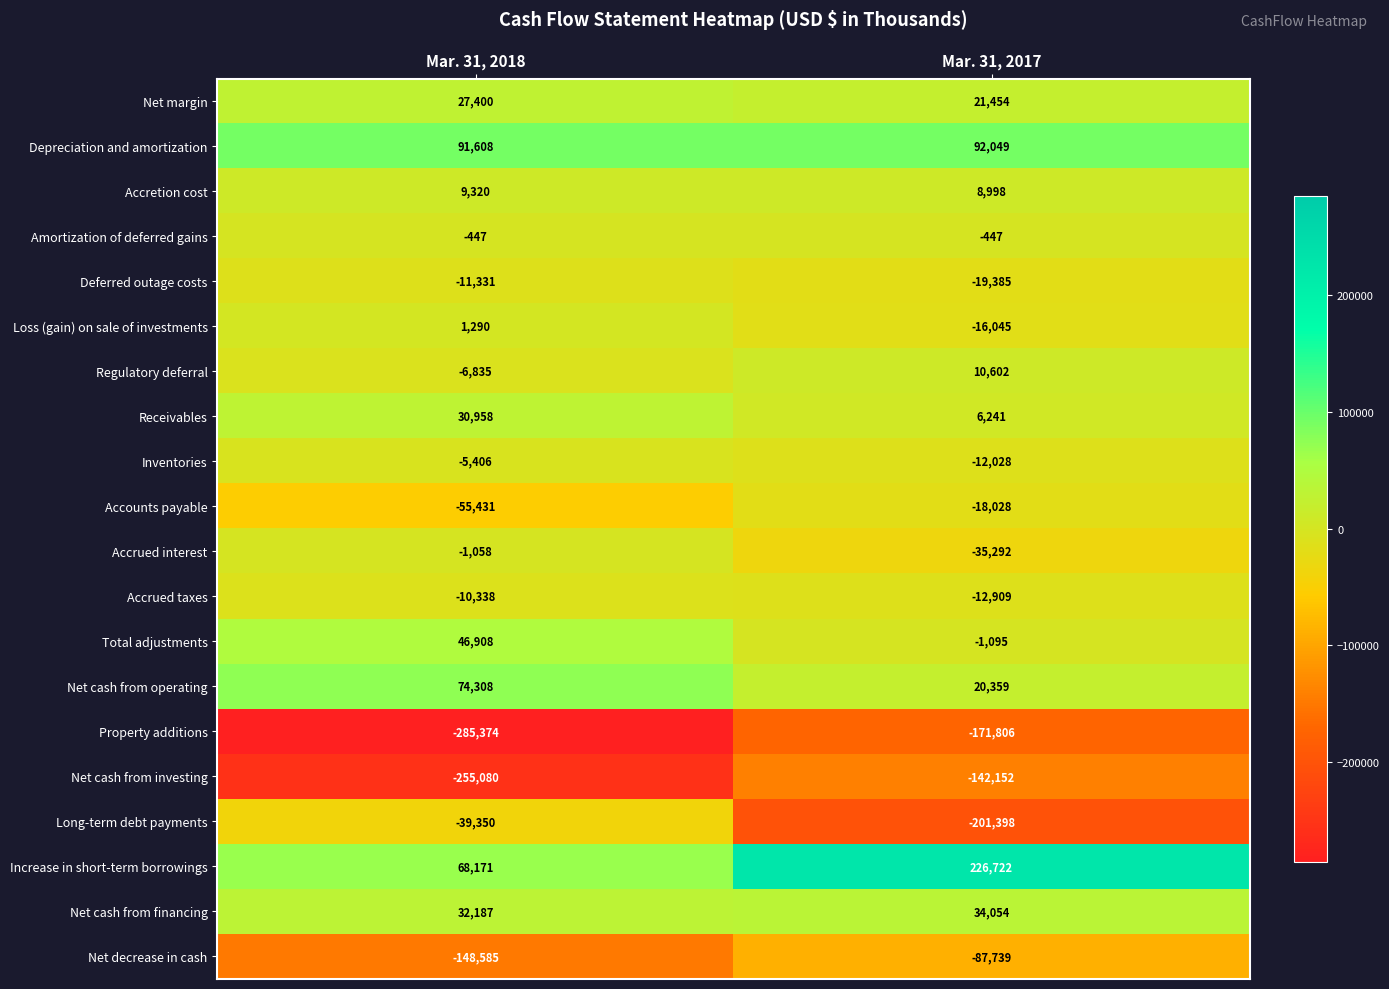

What is the difference between the highest and lowest values at Mar. 31, 2017?

428120